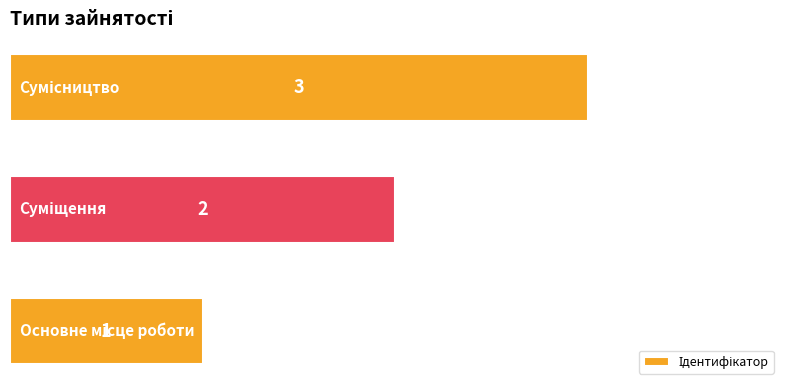

What is the sum of all values?

6